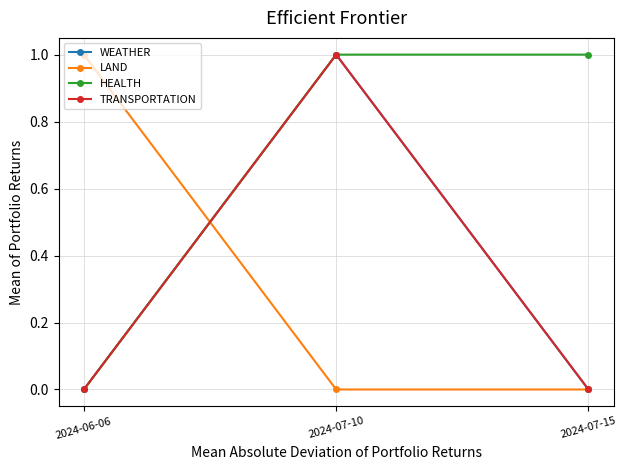

Is this an area chart (filled region under the line)?

No